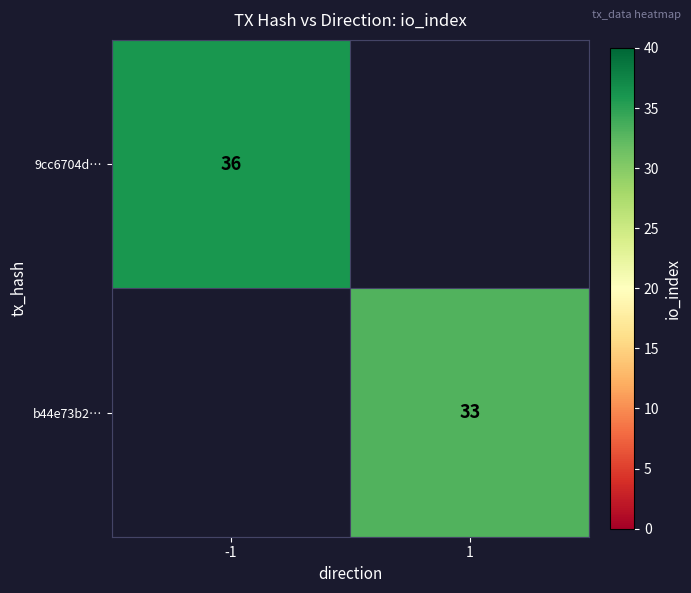

Count the number of categories in the chart.

2